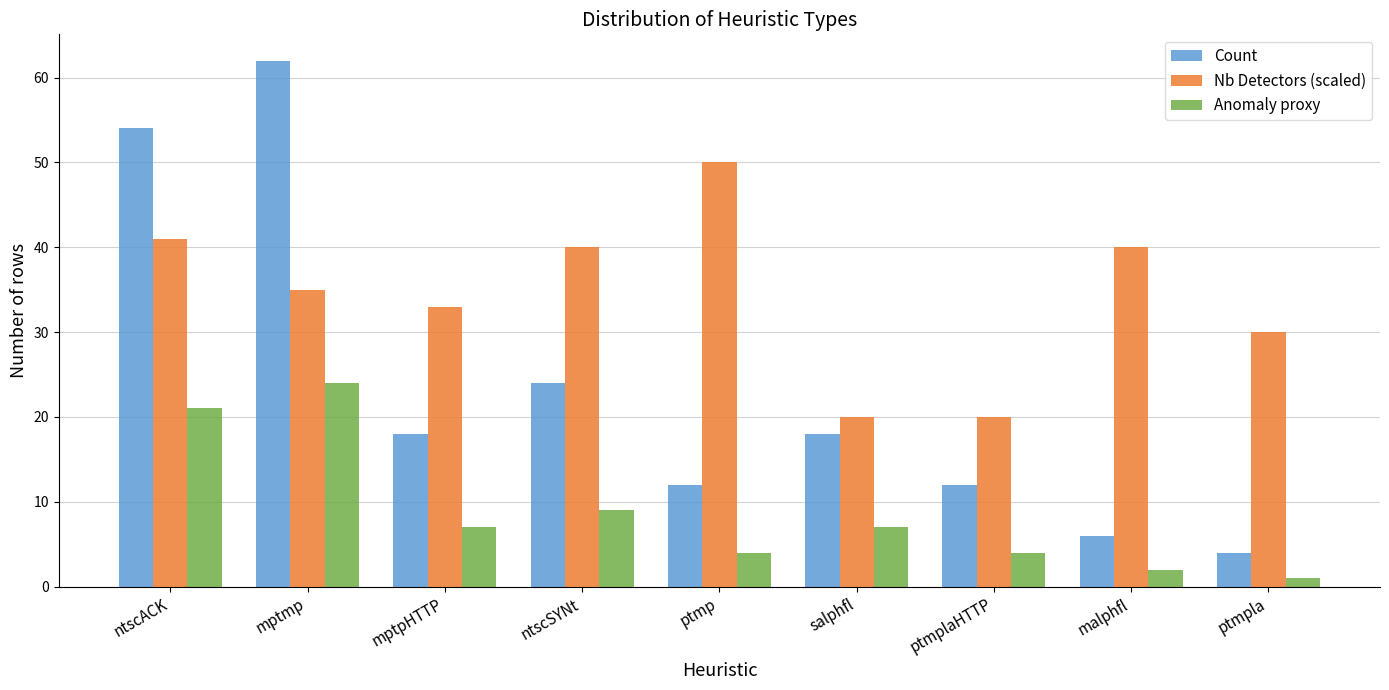

How many series are shown in this chart?

3